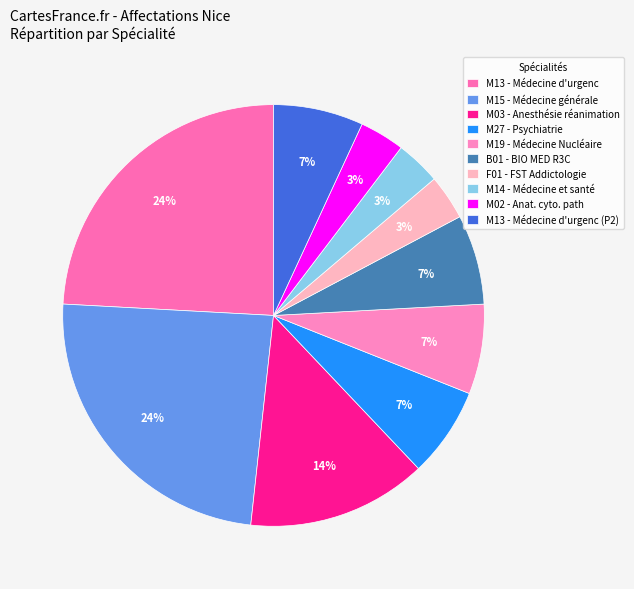

Between M27 - Psychiatrie and M15 - Médecine générale, which is larger?

M15 - Médecine générale